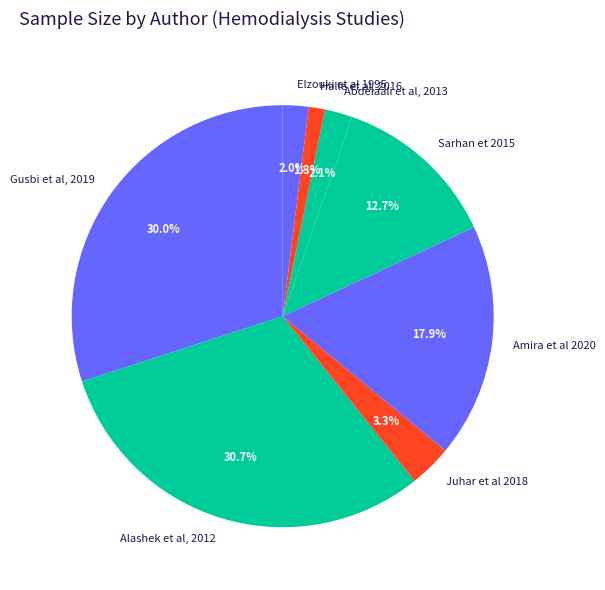

Which has a higher value, Juhar et al 2018 or Elzouki et al 1995?

Juhar et al 2018